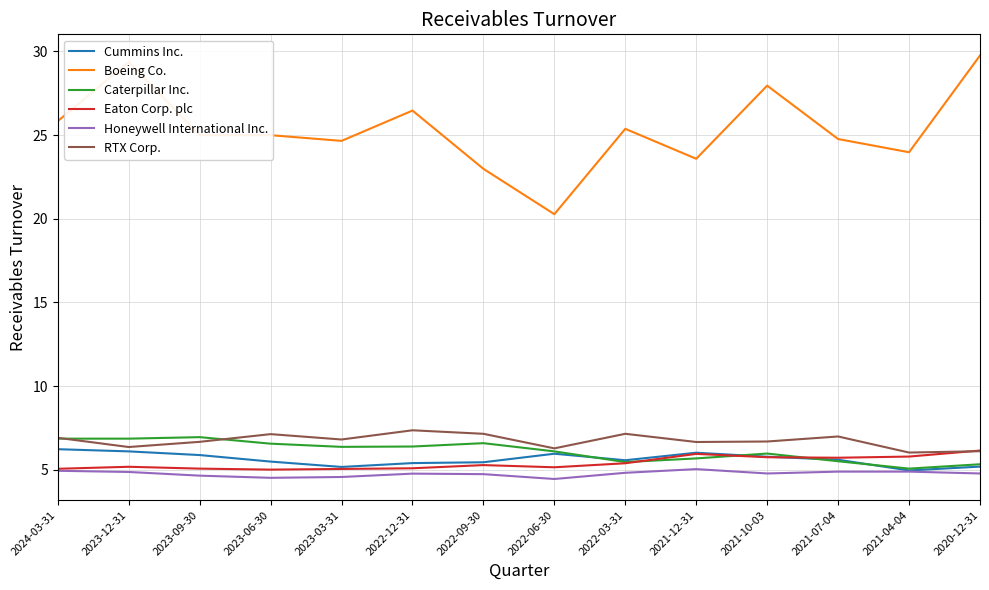

At which category does Boeing Co. reach its first local peak?

2023-12-31